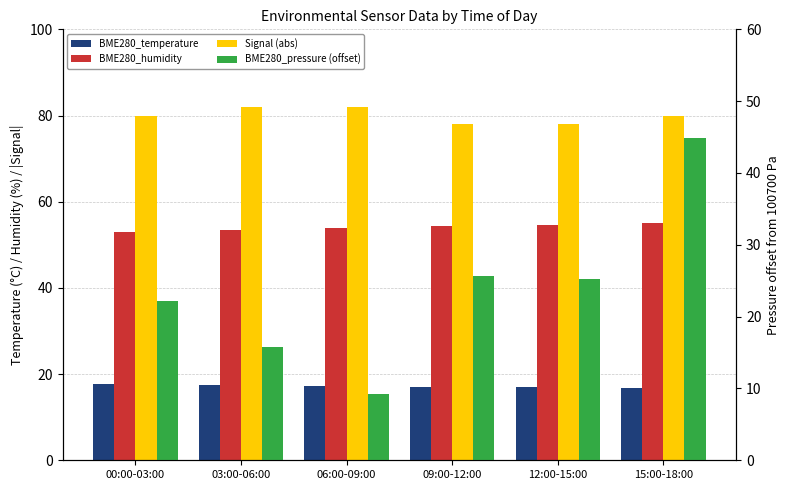

The Signal (abs) series shows 141.4 at 03:00-06:00. True or false?

False